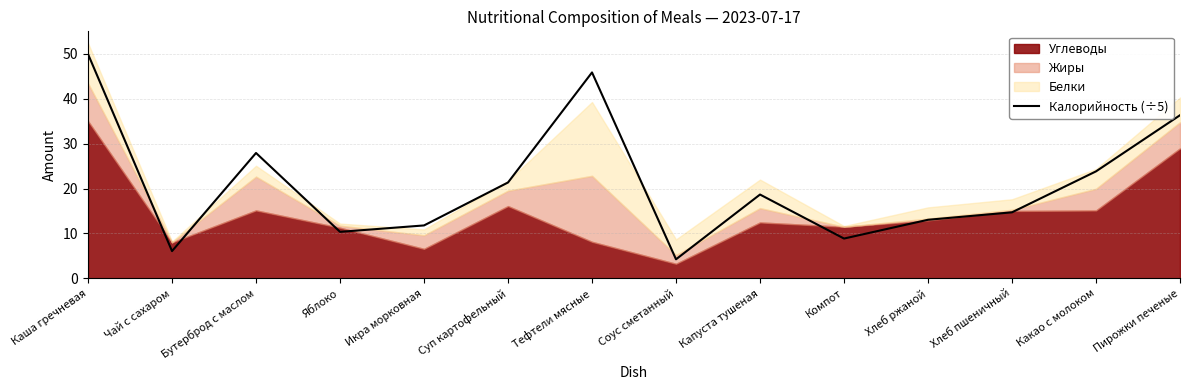

Where is the first local minimum?

Чай с сахаром